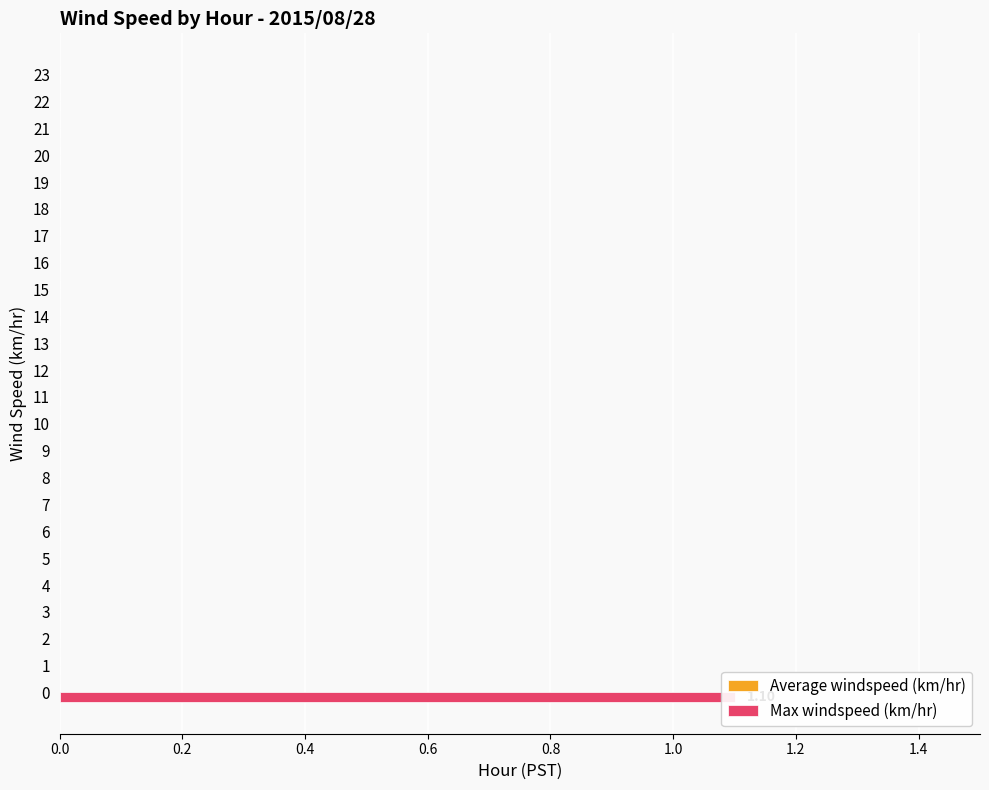

How many groups of bars are there?

24